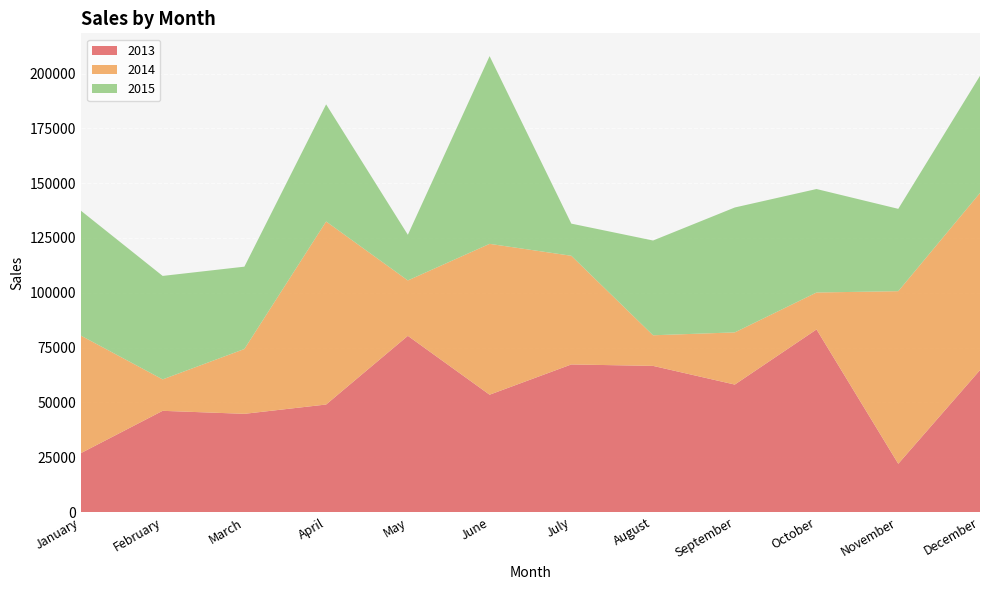

Reading left to right, list all the values displayed in this chart.

2013: January=26884	February=46174	March=44802	April=49049	May=80369	June=53522	July=67320	August=66663	September=58146	October=83288	November=22024	December=64750
2014: January=53586	February=14333	March=29570	April=83468	May=25263	June=68797	July=49562	August=13964	September=23798	October=16843	November=78715	December=80780
2015: January=56959	February=47189	March=37544	April=53413	May=20816	June=85607	July=14659	August=43216	September=56959	October=47189	November=37544	December=53413